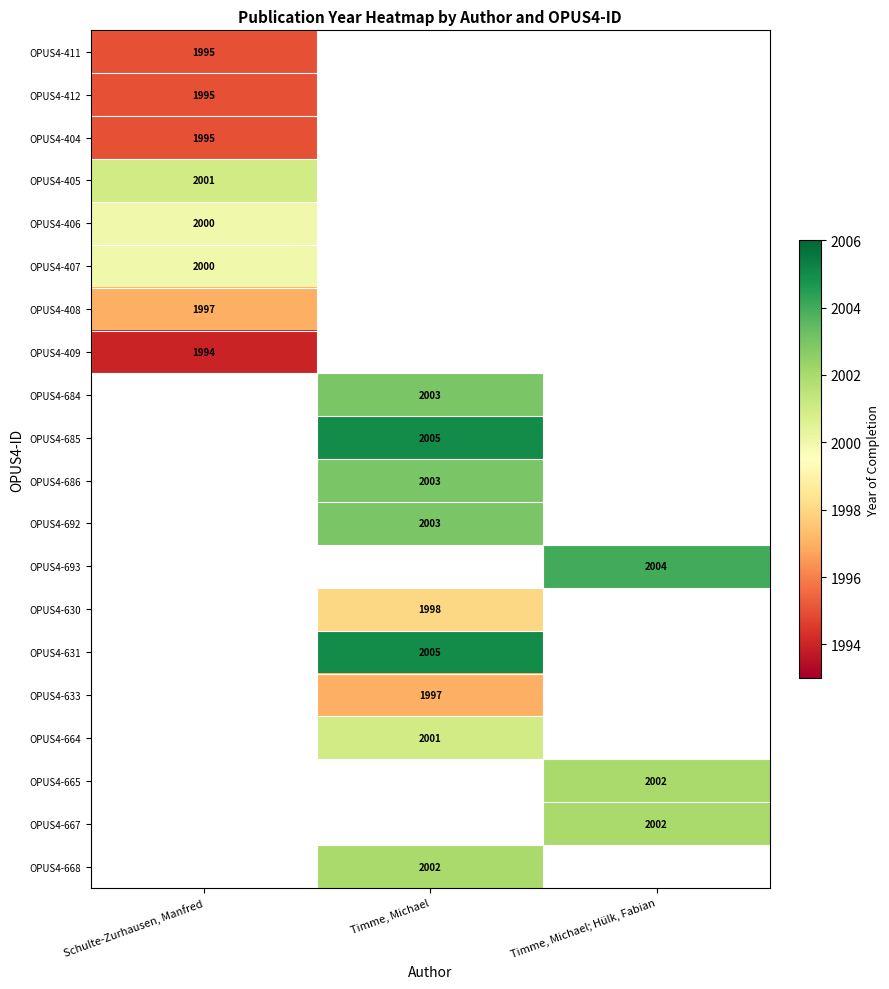

Count the number of data series in this chart.

20